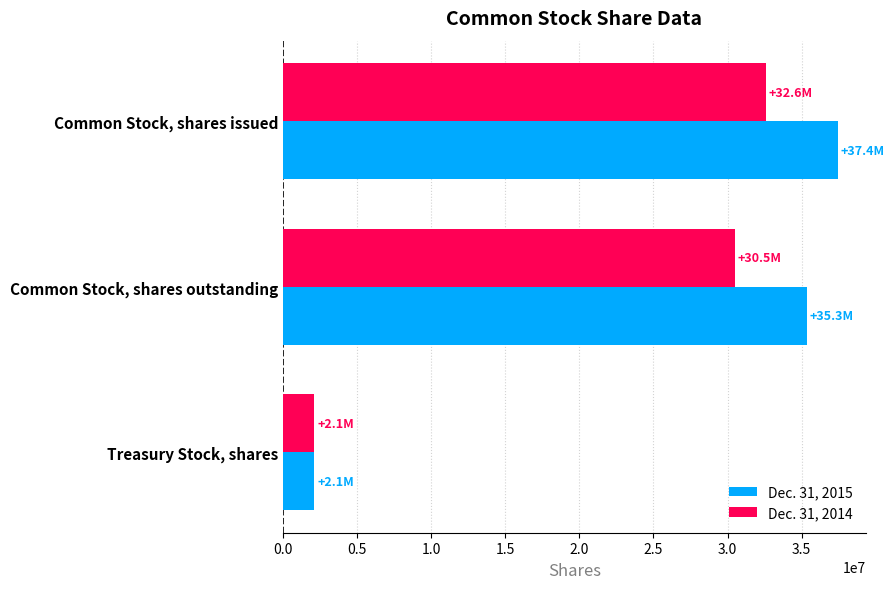

What is the minimum value shown in the chart?

2092376